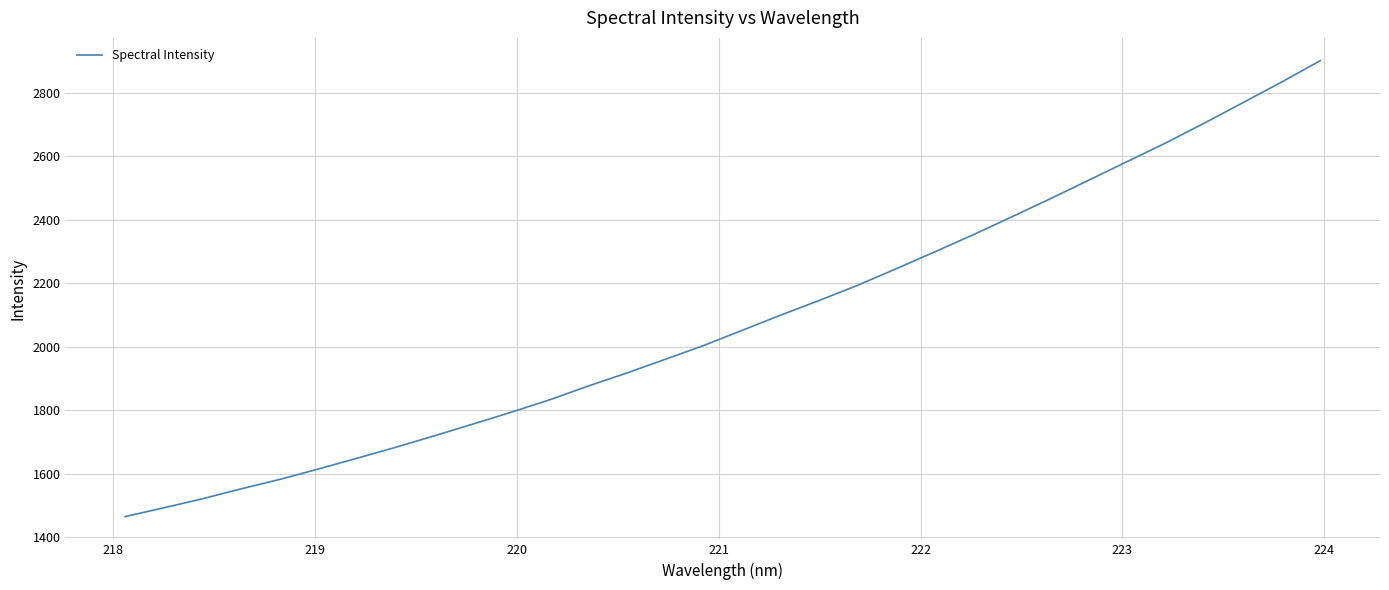

What is the difference between the maximum and minimum values?

1435.6